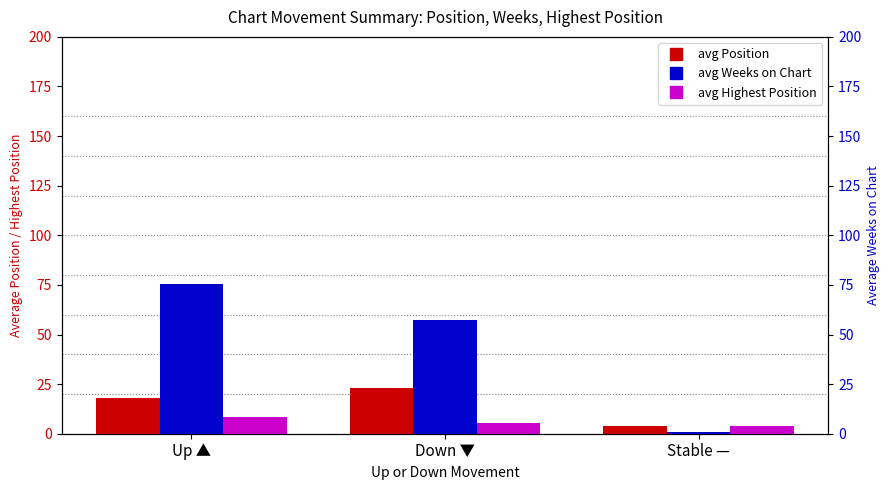

Reading left to right, transcribe all the data shown in this chart.

avg Position: Up ▲=17.9	Down ▼=23.2	Stable —=4.0
avg Weeks on Chart: Up ▲=75.4	Down ▼=57.2	Stable —=1.0
avg Highest Position: Up ▲=8.6	Down ▼=5.4	Stable —=4.0